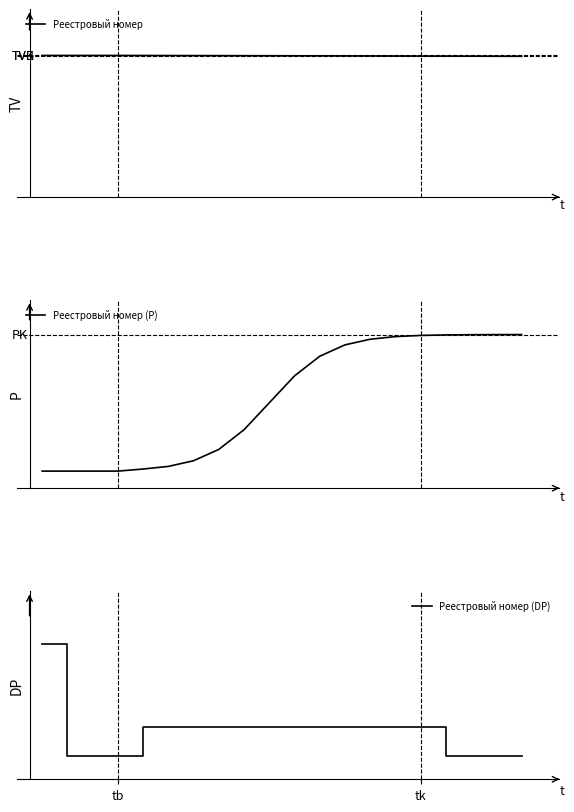

What is the difference between the highest and lowest values at 19?

0.8